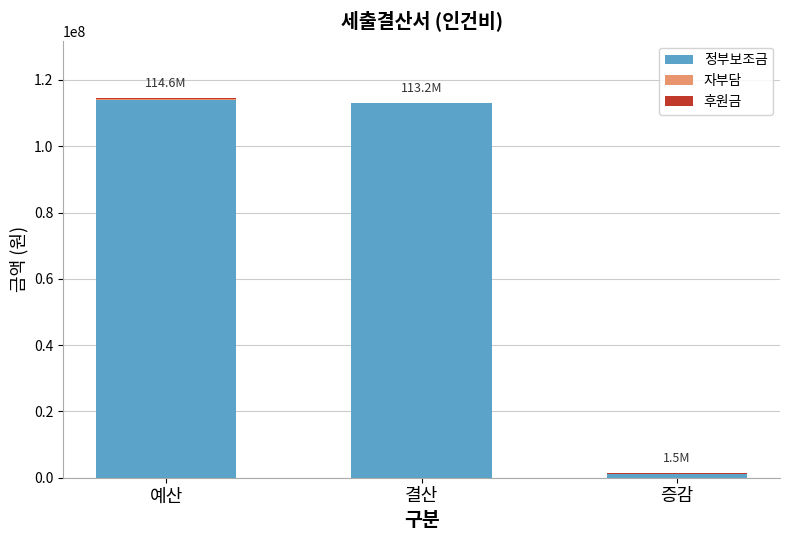

What is the highest value of the 정부보조금 series?

113935000